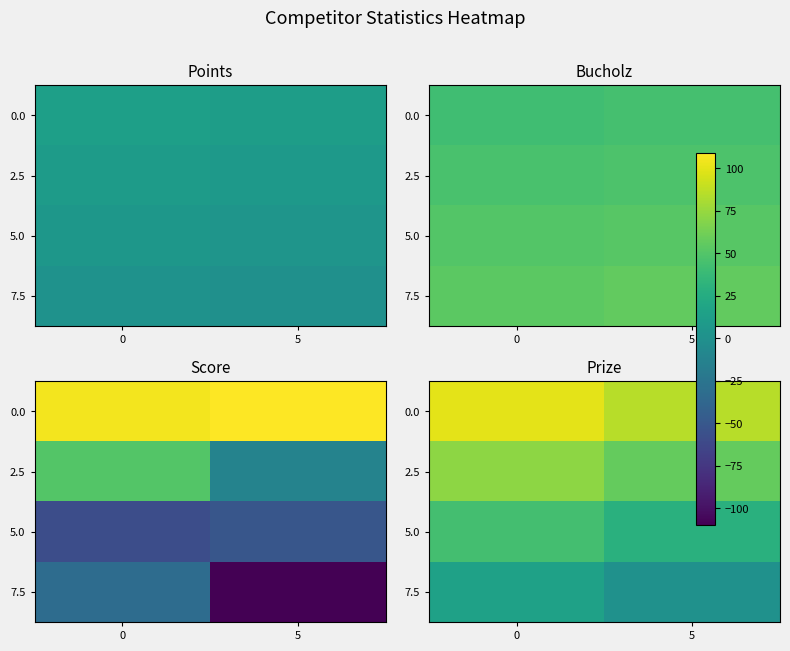

What is the maximum value shown in the chart?

100.0